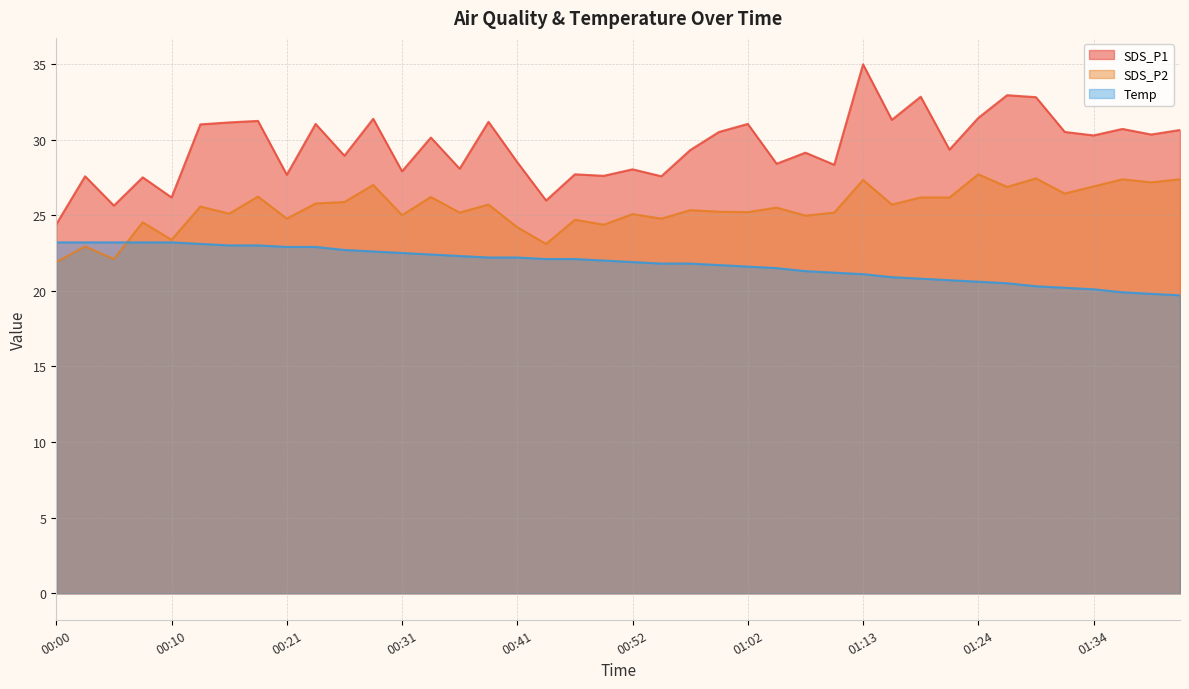

The SDS_P1 series shows 27.5 at 00:08. True or false?

True